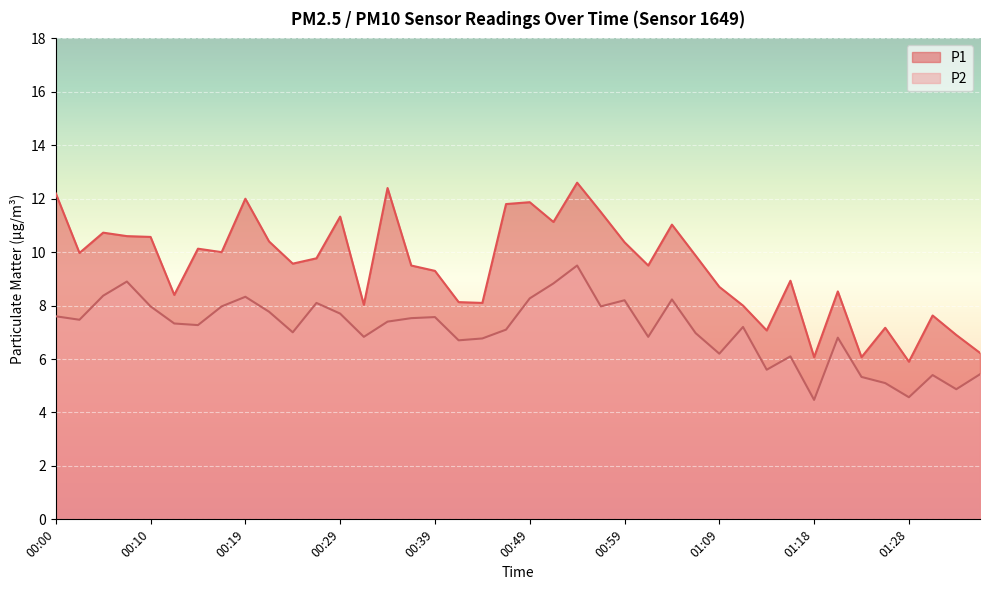

Reading left to right, list all the values displayed in this chart.

P1: 12.2	10.0	10.7	10.6	10.6	8.4	10.1	10.0	12.0	10.4	9.6	9.8	11.3	8.0	12.4	9.5	9.3	8.1	8.1	11.8	11.9	11.1	12.6	11.5	10.4	9.5	11.0	9.9	8.7	8.0	7.1	8.9	6.1	8.5	6.1	7.2	5.9	7.6	6.9	6.2
P2: 7.6	7.5	8.4	8.9	8.0	7.3	7.3	8.0	8.3	7.8	7.0	8.1	7.7	6.8	7.4	7.5	7.6	6.7	6.8	7.1	8.3	8.8	9.5	8.0	8.2	6.8	8.2	7.0	6.2	7.2	5.6	6.1	4.5	6.8	5.3	5.1	4.6	5.4	4.9	5.4